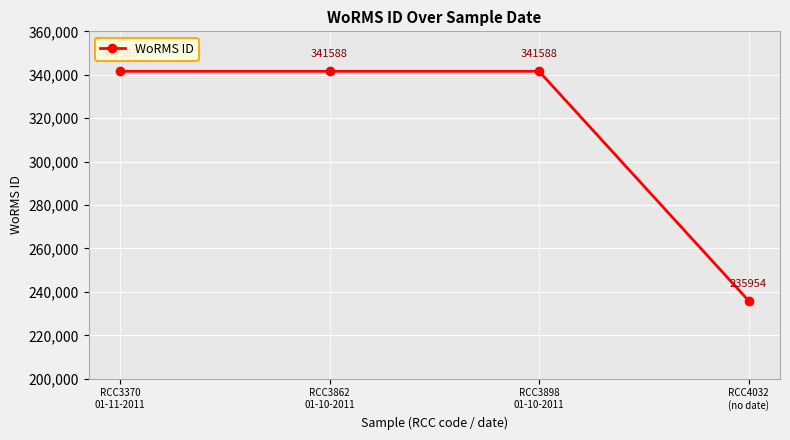

Reading left to right, what are all the values shown in this chart?

341588	341588	341588	235954